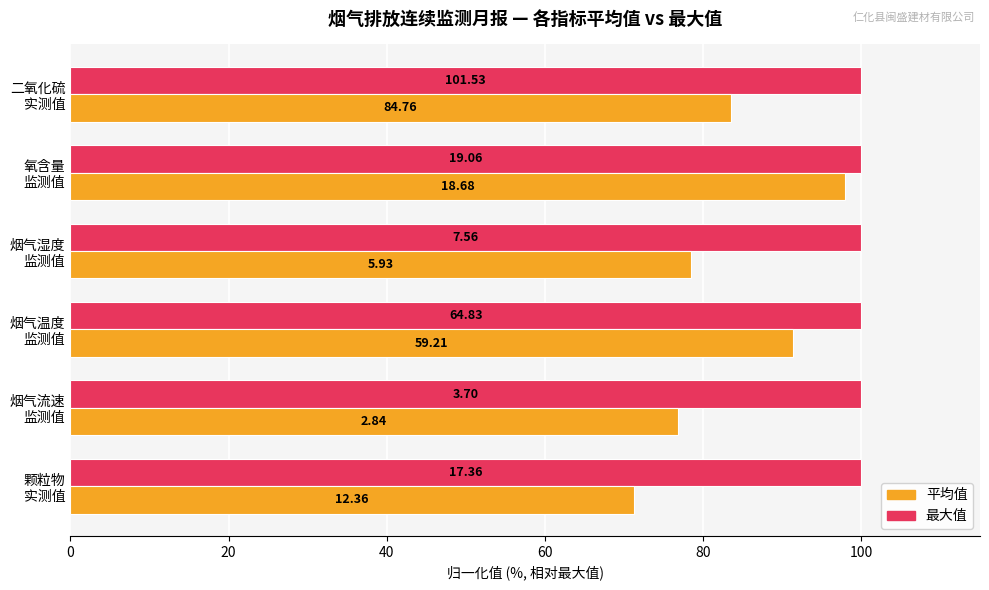

What are all the series names shown in the legend?

平均值, 最大值